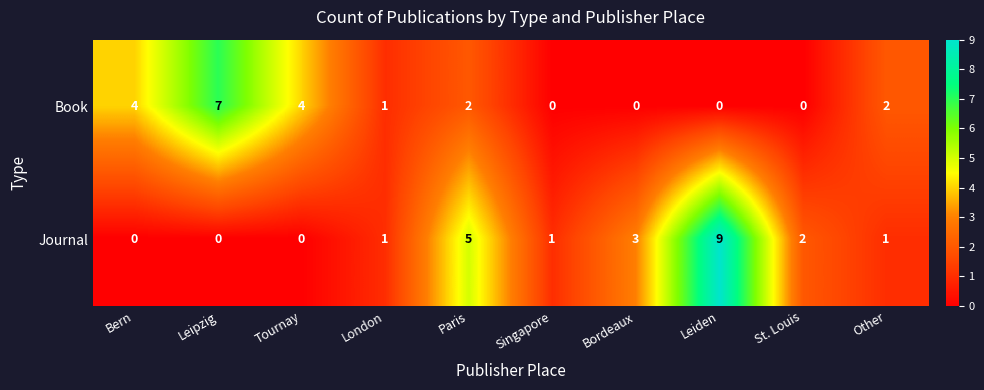

Which category has the highest value across all series?

Leiden